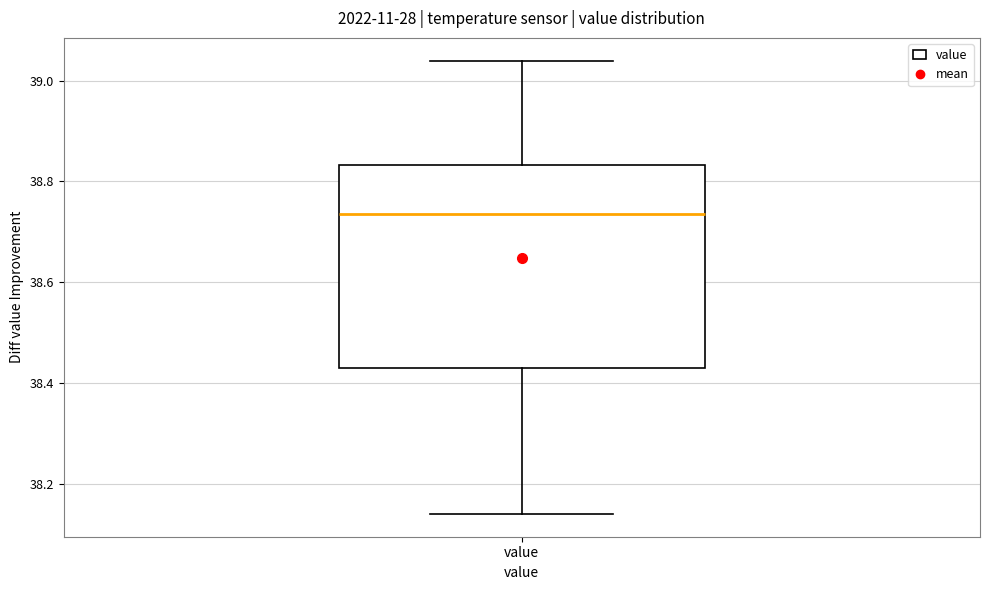

Read this box plot against the y-axis: the position of the median line, the range covered by the box, and the ends of both whiskers. The values are not printed on the chart, so give them approximately, as read against the axis.

median 38.74, box 38.44 to 38.84, whiskers 38.14 to 39.04